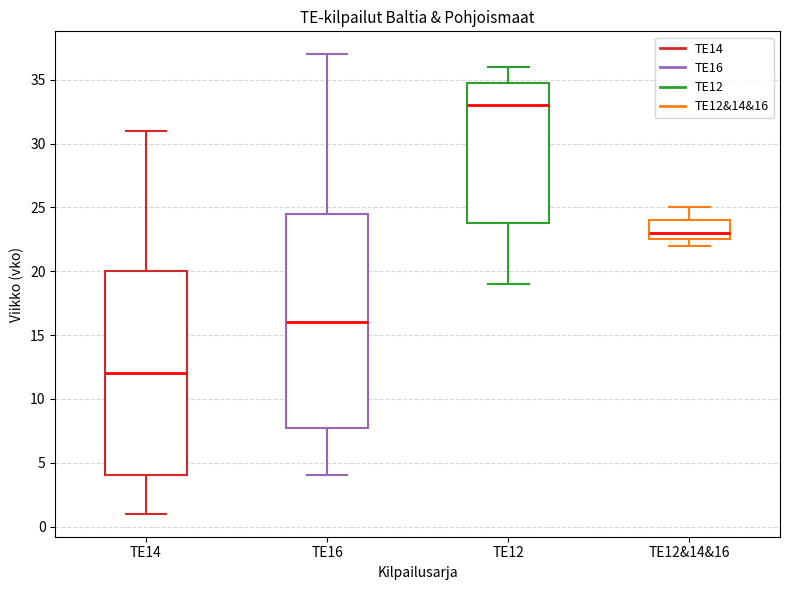

Reading left to right, read every box against the y-axis: the position of its median line, the range the box covers, and the ends of its whiskers. The values are not printed on the chart, so give them approximately, as read against the axis.

TE14: median 12.0, box 4.0 to 20.0, whiskers 1.0 to 31.0
TE16: median 16.0, box 8.0 to 24.5, whiskers 4.0 to 37.0
TE12: median 33.0, box 24.0 to 35.0, whiskers 19.0 to 36.0
TE12&14&16: median 23.0, box 22.5 to 24.0, whiskers 22.0 to 25.0